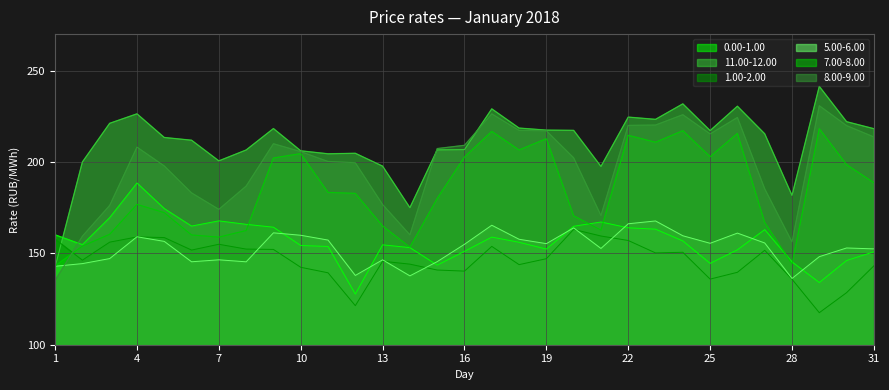

Reading left to right, transcribe all the data shown in this chart.

0.00-1.00: 160.2	154.8	169.6	188.5	174.5	164.9	167.8	165.9	164.3	154.3	153.8	127.7	154.7	153.2	143.6	151.1	158.9	156.1	152.3	164.8	167.2	164.0	163.2	156.8	144.5	151.9	163.0	145.3	134.0	146.1	150.9
11.00-12.00: 142.5	200.0	221.2	226.4	213.4	211.9	200.6	206.6	218.3	206.1	204.5	204.8	197.7	175.0	206.6	206.8	229.1	218.6	217.5	217.3	197.6	224.6	223.3	231.8	217.2	230.5	215.4	181.8	241.4	222.1	218.2
1.00-2.00: 157.8	146.3	156.1	159.0	158.7	151.8	155.0	152.3	152.2	142.4	139.4	121.4	145.7	144.1	140.9	140.3	153.8	143.8	147.1	163.1	159.5	157.1	150.2	150.6	135.9	139.6	151.7	135.8	117.5	128.5	143.2
5.00-6.00: 142.9	144.4	147.1	159.1	156.6	145.4	146.5	145.4	161.2	159.9	157.3	137.9	146.5	137.7	145.5	155.0	165.4	157.7	155.3	163.9	152.7	166.2	167.7	159.6	155.5	161.1	155.7	136.3	148.2	152.9	152.5
7.00-8.00: 143.2	154.0	160.4	176.8	172.3	160.1	158.9	162.5	202.2	204.6	183.3	182.8	165.0	153.4	180.0	202.7	216.8	206.6	212.7	170.6	162.7	214.6	210.8	217.1	202.9	215.6	166.9	144.2	218.2	198.6	188.7
8.00-9.00: 135.2	159.4	176.2	208.2	197.8	183.1	174.1	186.8	210.0	205.7	200.3	199.6	176.7	160.1	207.4	209.1	226.3	217.3	217.1	202.3	170.7	220.0	220.2	225.9	215.4	224.4	185.3	156.3	230.8	219.9	213.7